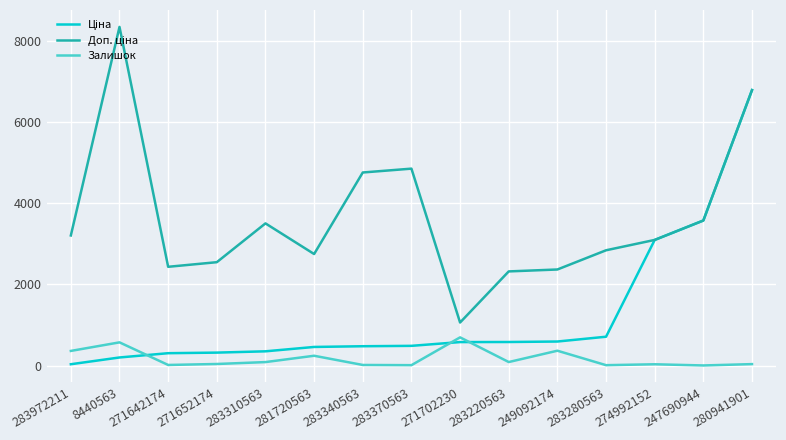

Is it true that Залишок equals 1080.7 at 271702230?

False